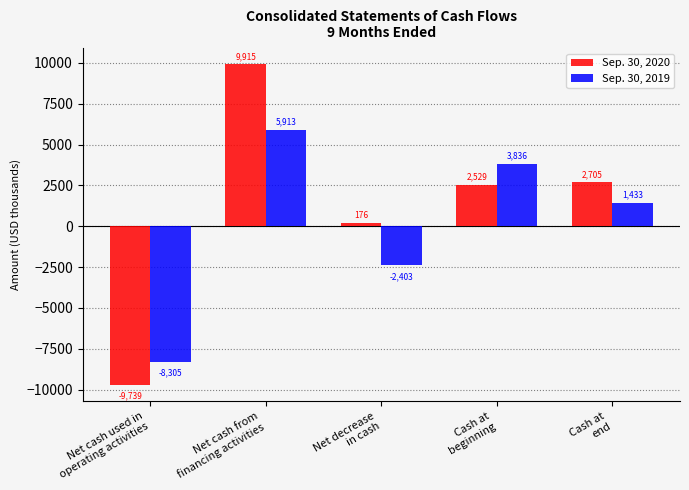

Reading right to left, list all the values displayed in this chart.

Sep. 30, 2020: Cash at
end=2705	Cash at
beginning=2529	Net decrease
in cash=176	Net cash from
financing activities=9915	Net cash used in
operating activities=-9739
Sep. 30, 2019: Cash at
end=1433	Cash at
beginning=3836	Net decrease
in cash=-2403	Net cash from
financing activities=5913	Net cash used in
operating activities=-8305